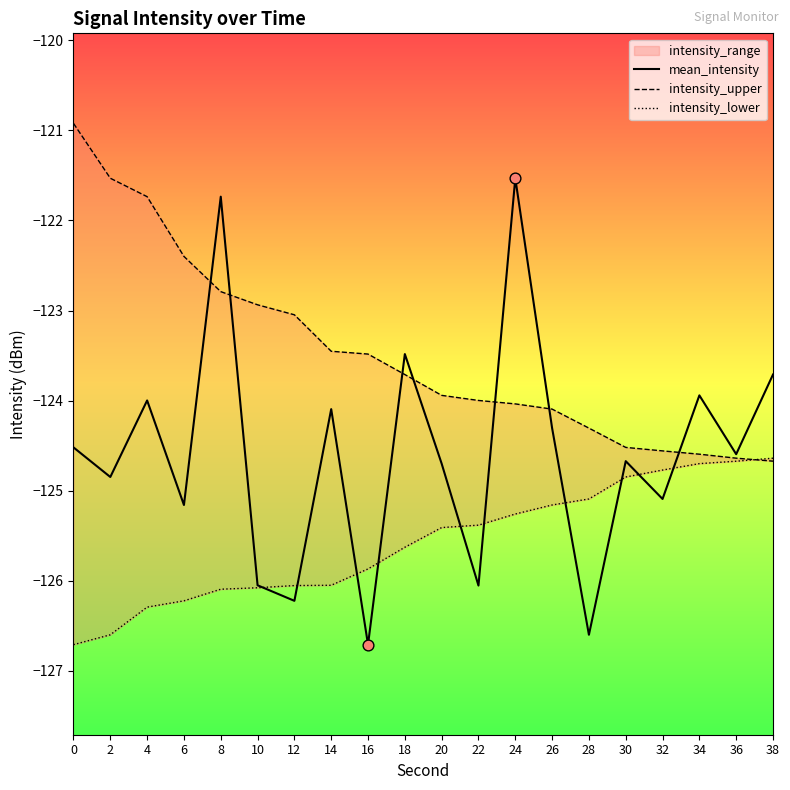

At how many categories does at least one series exceed -126?

20